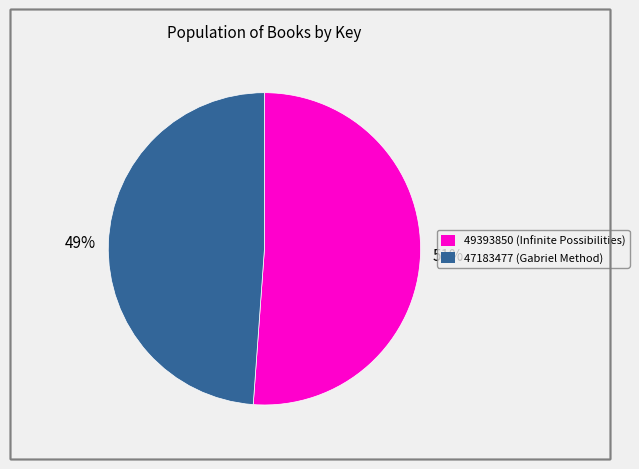

To the nearest percent, what portion does 49393850 represent?

51%